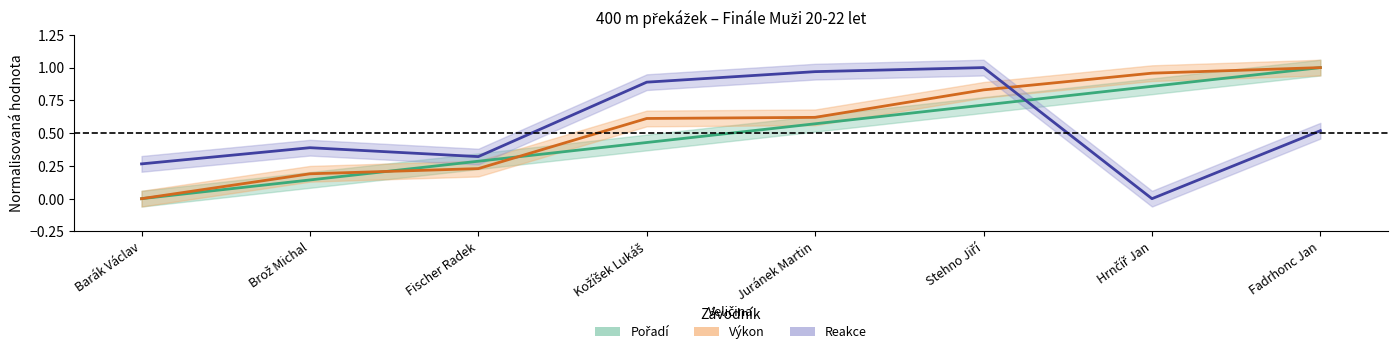

What is the difference between the second highest and second lowest values in the Reakce series?

0.7